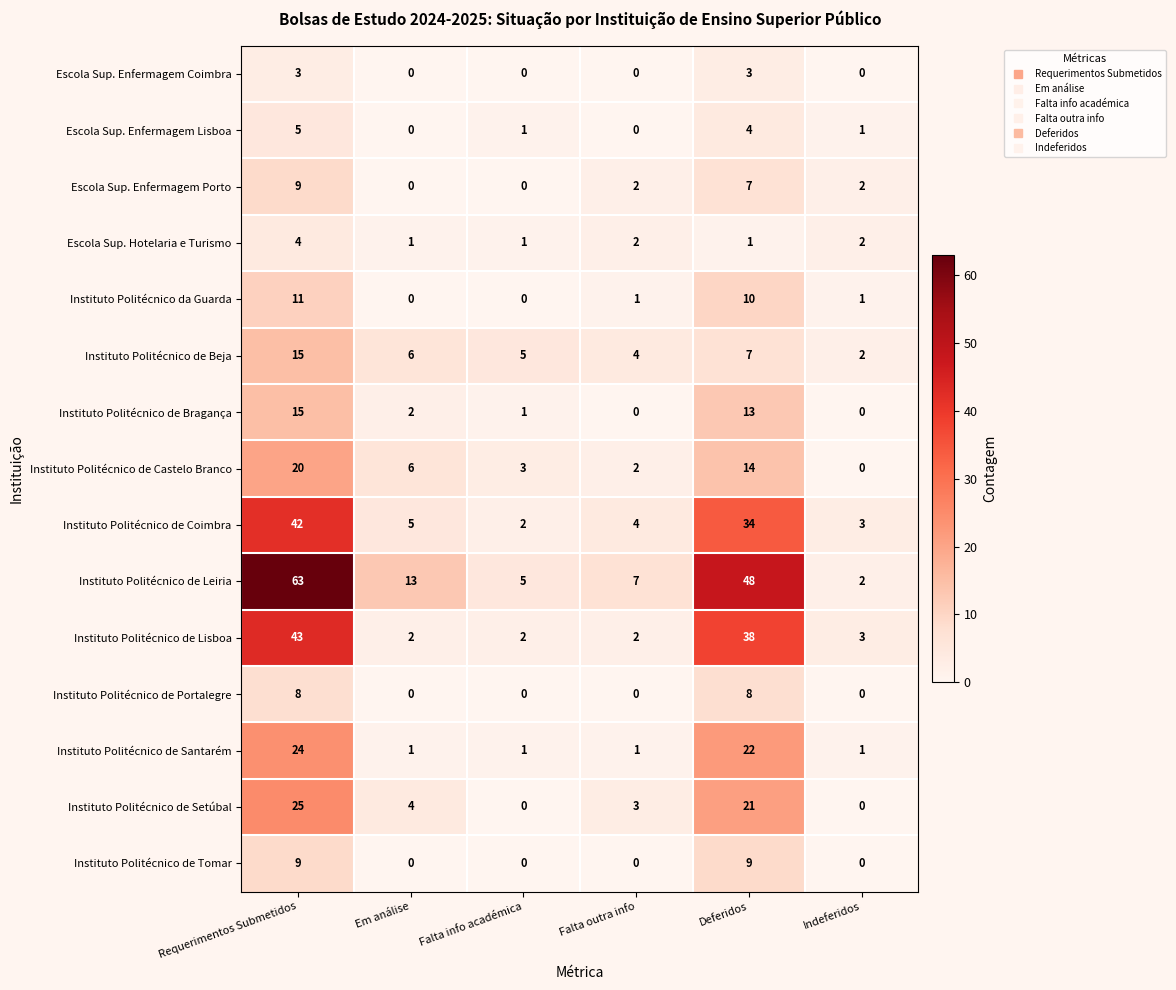

What is the maximum value shown in the chart?

63